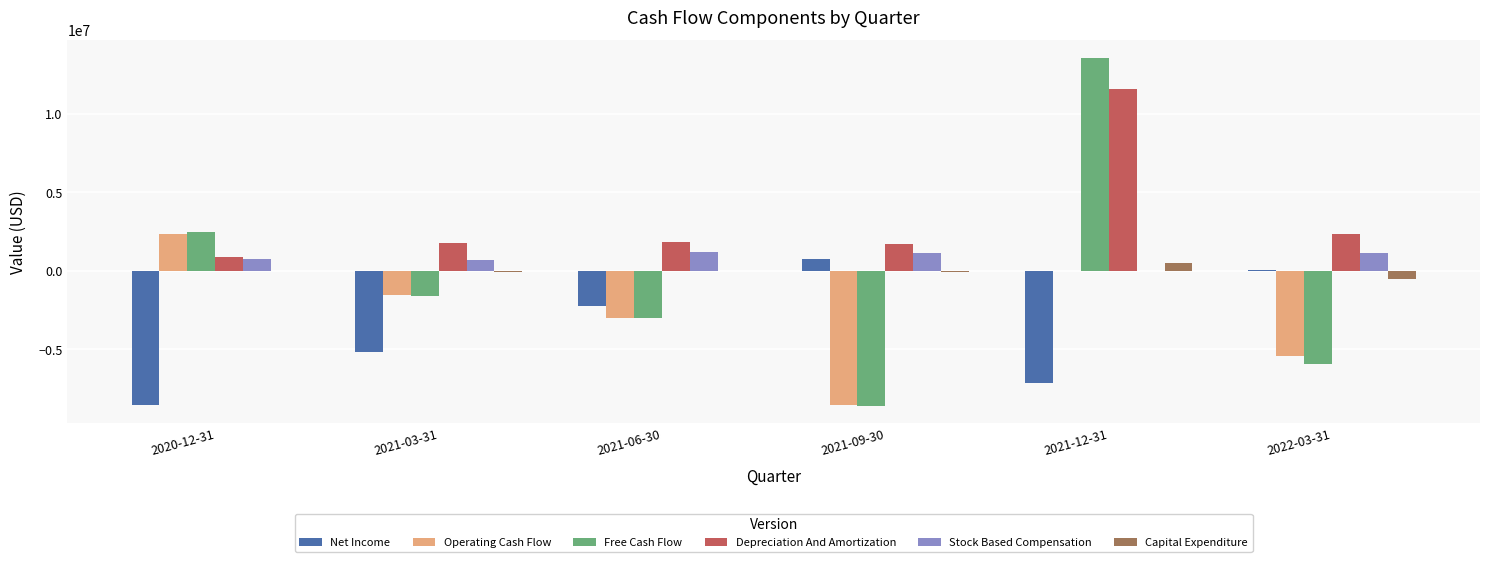

What is the total value across all series at 2021-12-31?

18516000